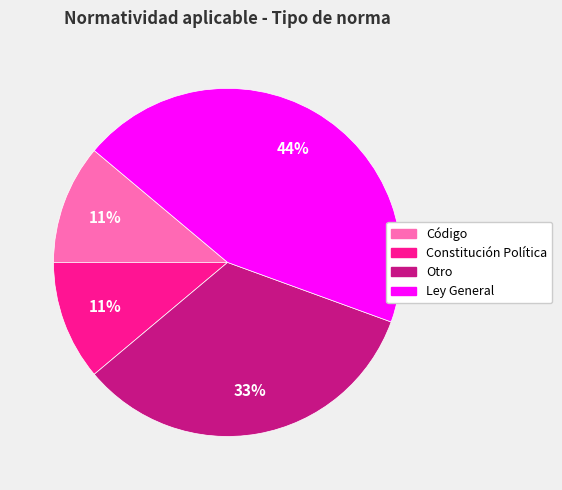

What percentage is the Código slice, to the nearest percent?

11%